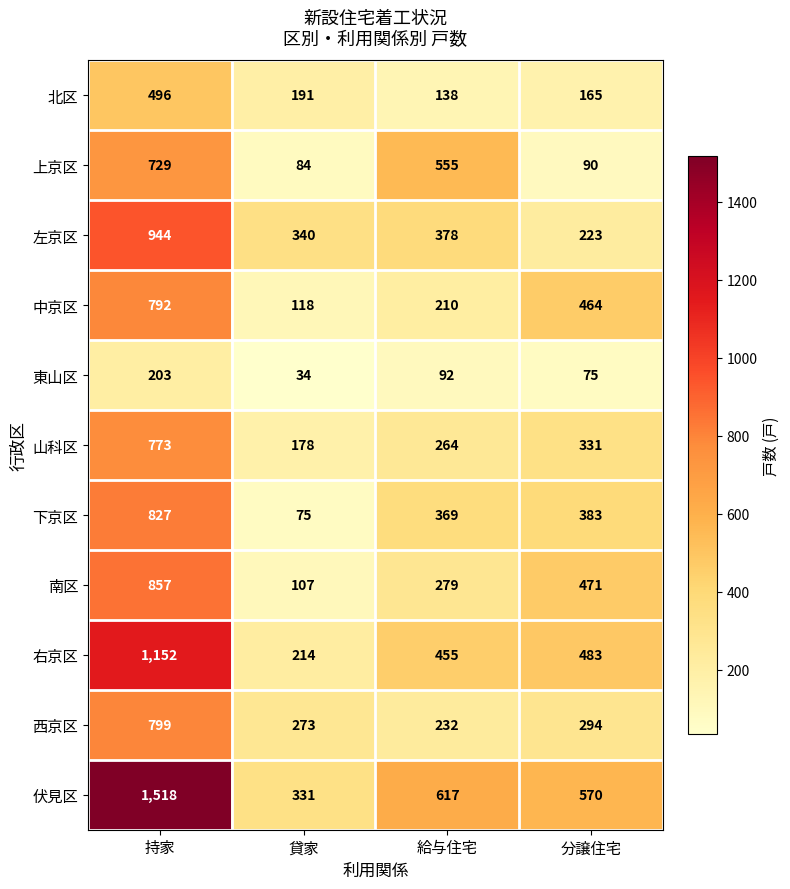

What is the average value of the 中京区 series?

396